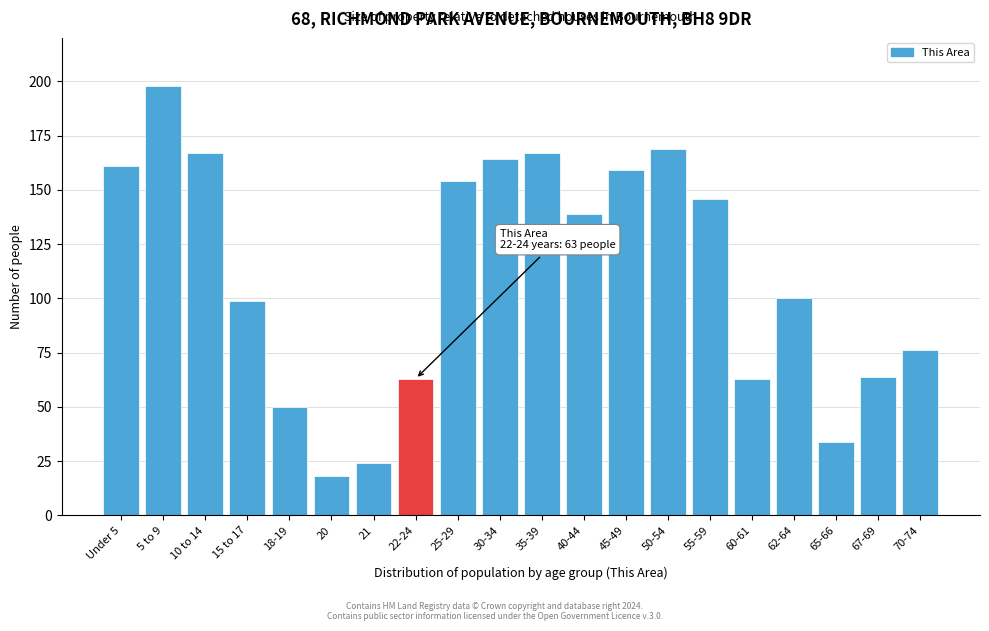

Reading left to right, list all the values displayed in this chart.

161	198	167	99	50	18	24	63	154	164	167	139	159	169	146	63	100	34	64	76